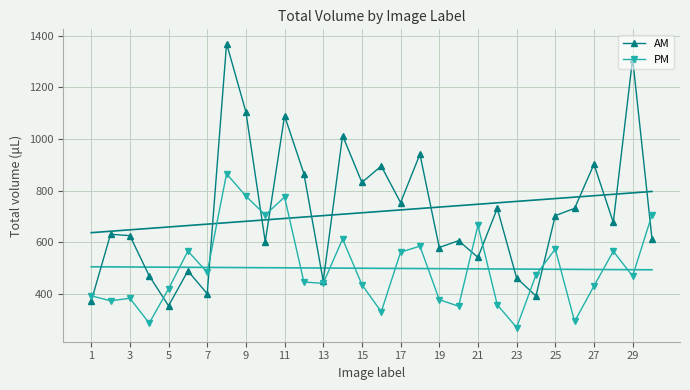

The value of AM at 19 is 850.1. True or false?

False